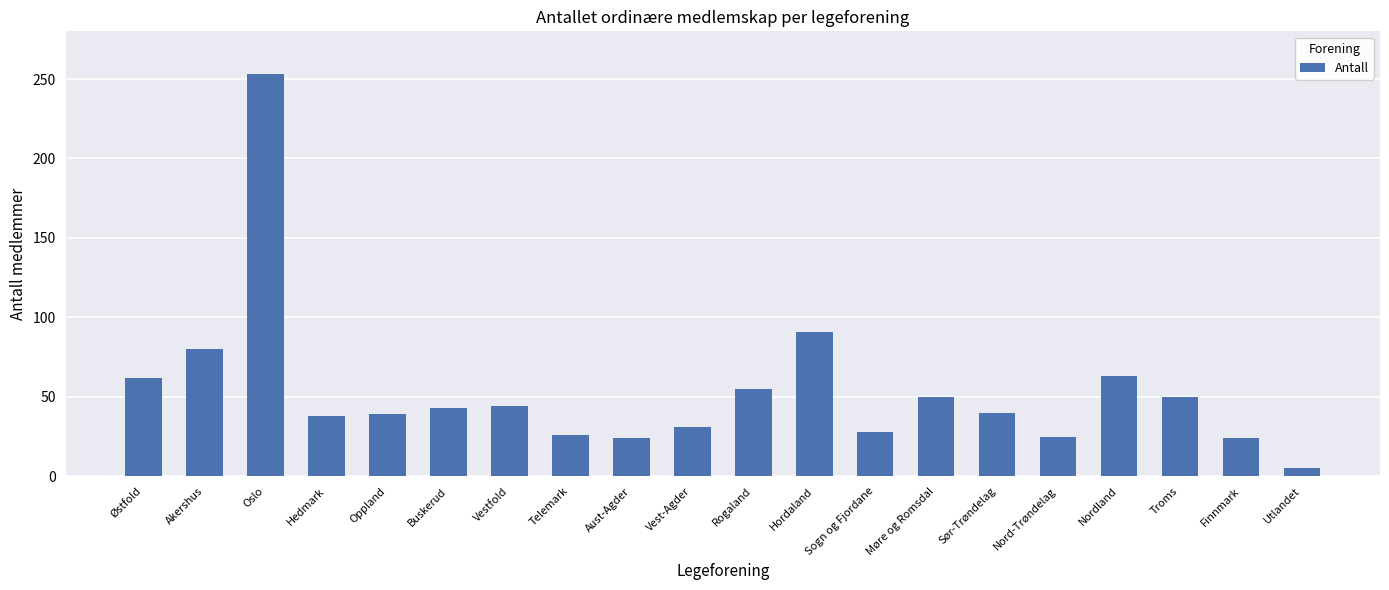

What is the maximum value shown in the chart?

253